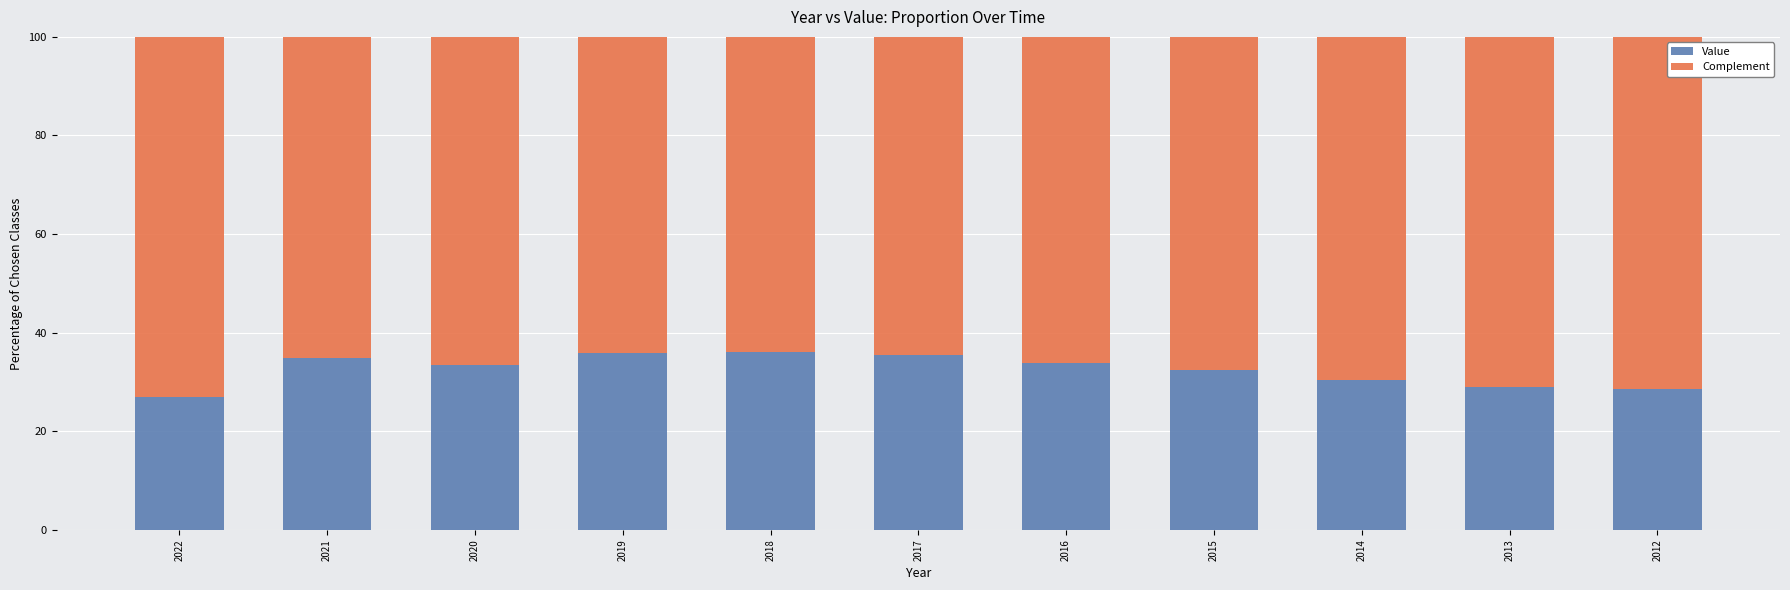

Is it true that Value equals 35.8 at 2019?

True